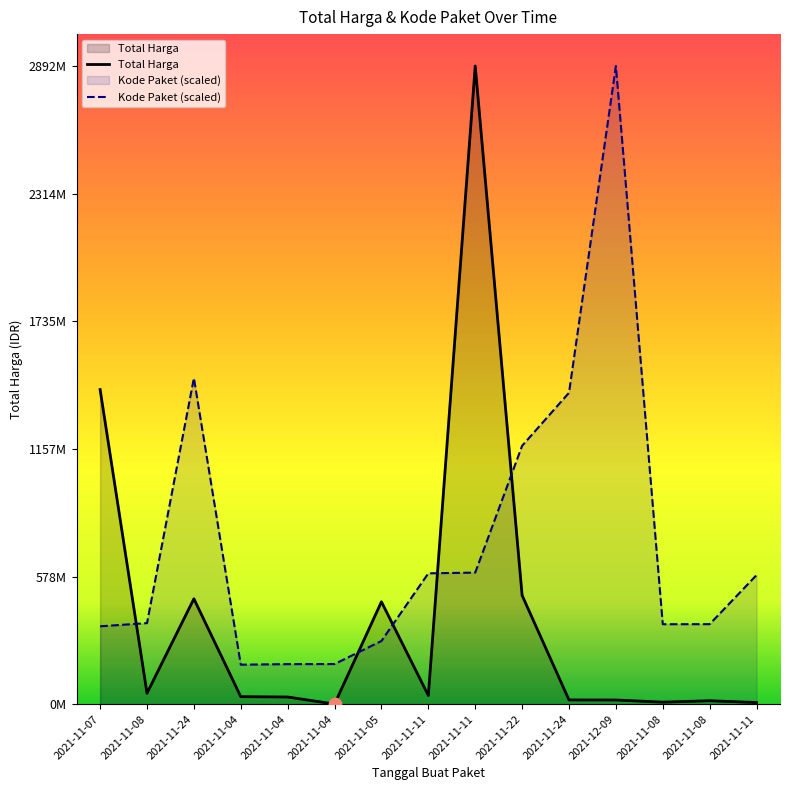

Is the value of Total Harga at 2021-11-24 greater than the value of Kode Paket (scaled) at 2021-11-04?

Yes